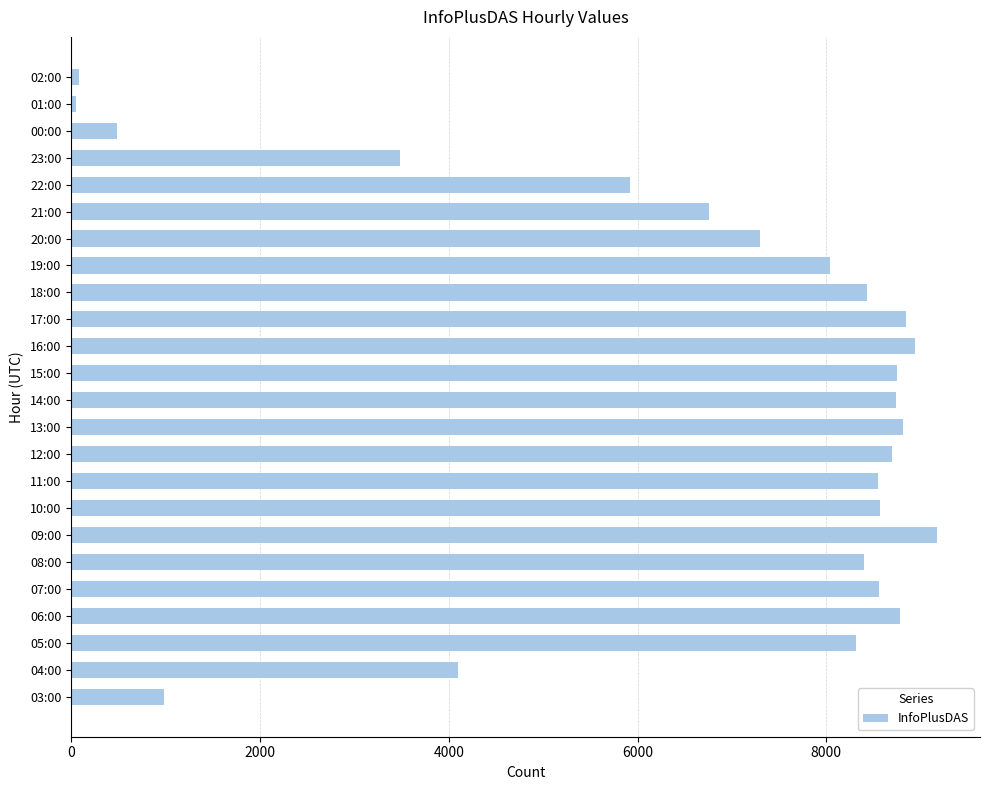

Where is the data nearest to the value 4610?

04:00